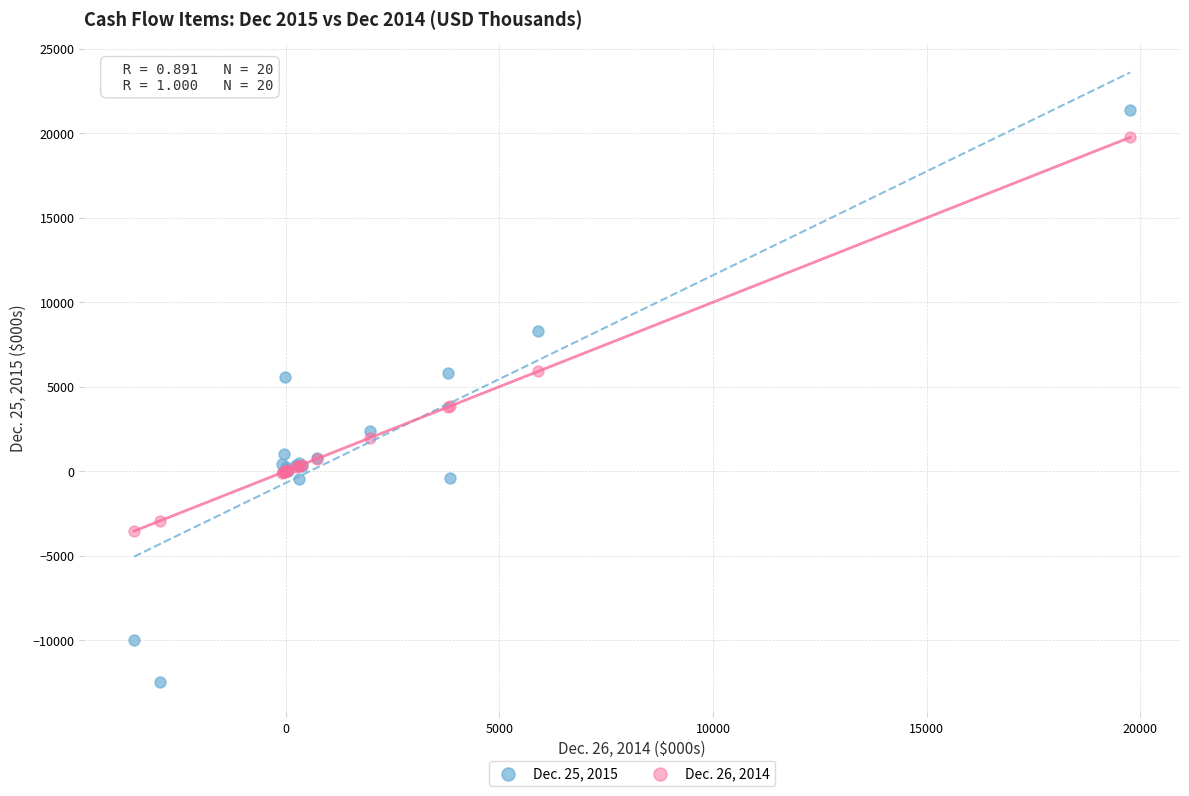

What are all the series names shown in the legend?

Dec. 25, 2015, Dec. 26, 2014